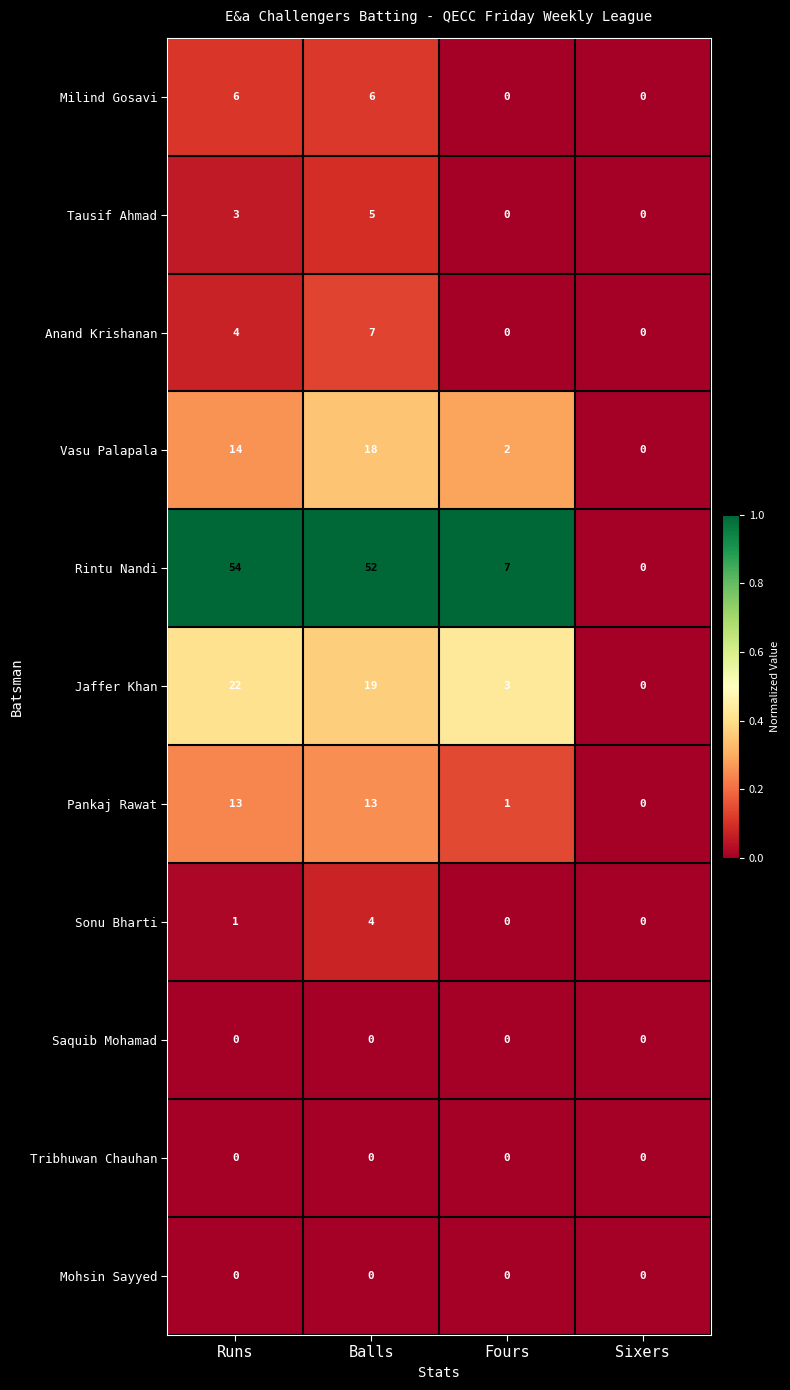

Count the Vasu Palapala values in the range 2 to 18.

3